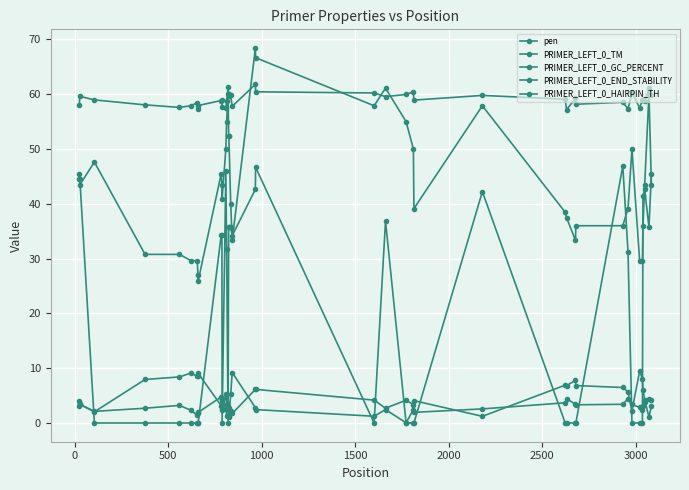

How many data points in PRIMER_LEFT_0_GC_PERCENT are less than 43?

19